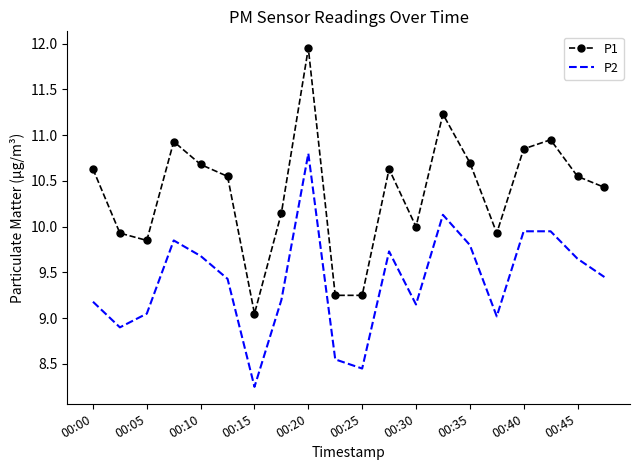

True or false: P1 and P2 cross at least once.

False